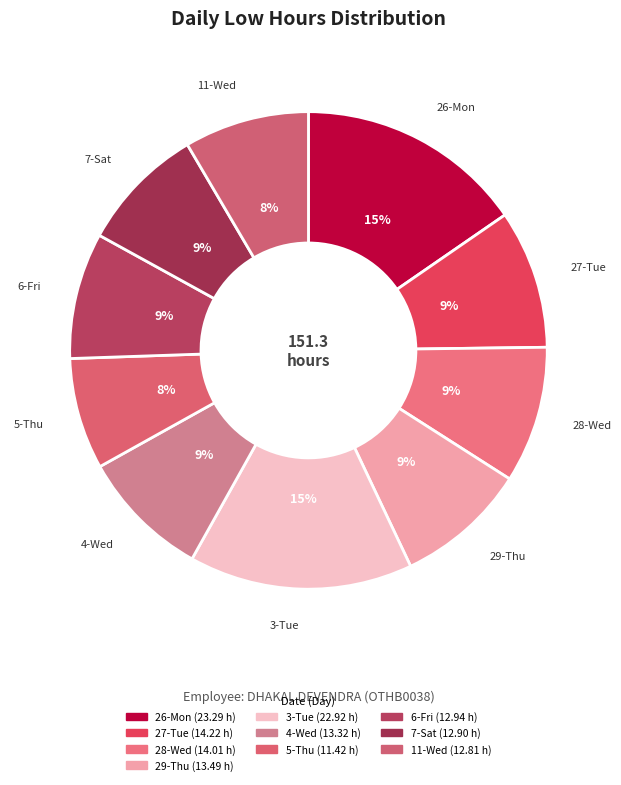

How many segments does this pie chart have?

10